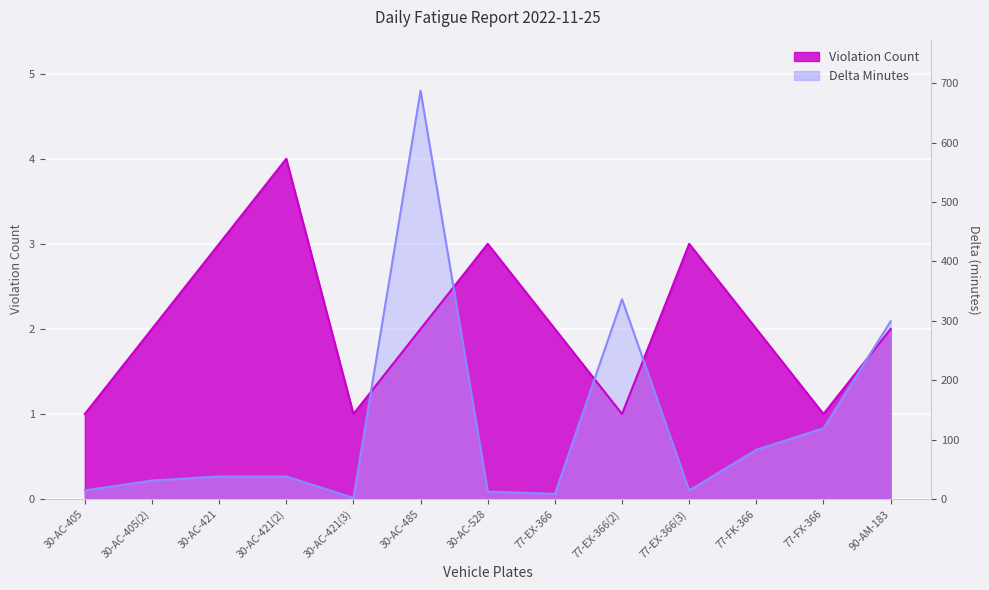

The value of Delta Minutes at 77-EX-366(3) is 0.1. True or false?

True